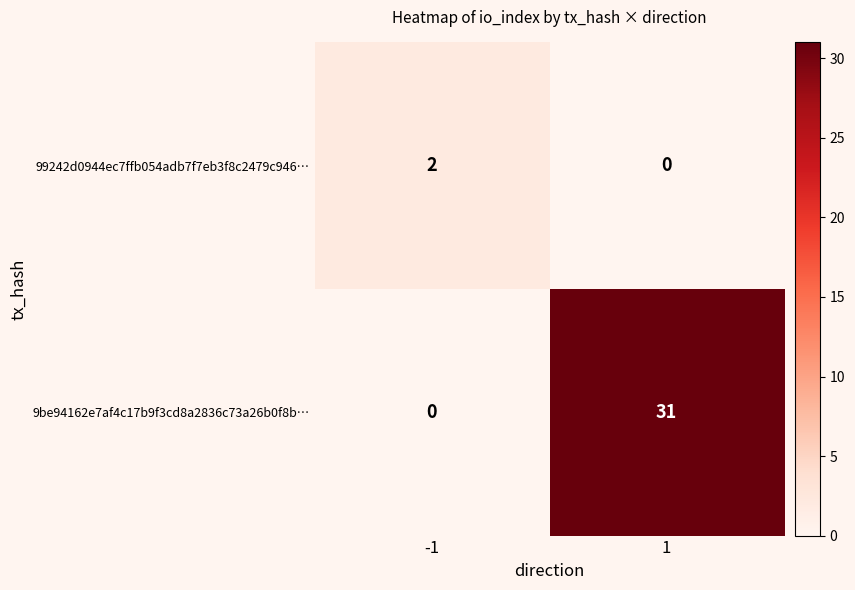

At 1, list the series in order from smallest to largest.

99242d0944ec7ffb054adb7f7eb3f8c2479c946…, 9be94162e7af4c17b9f3cd8a2836c73a26b0f8b…